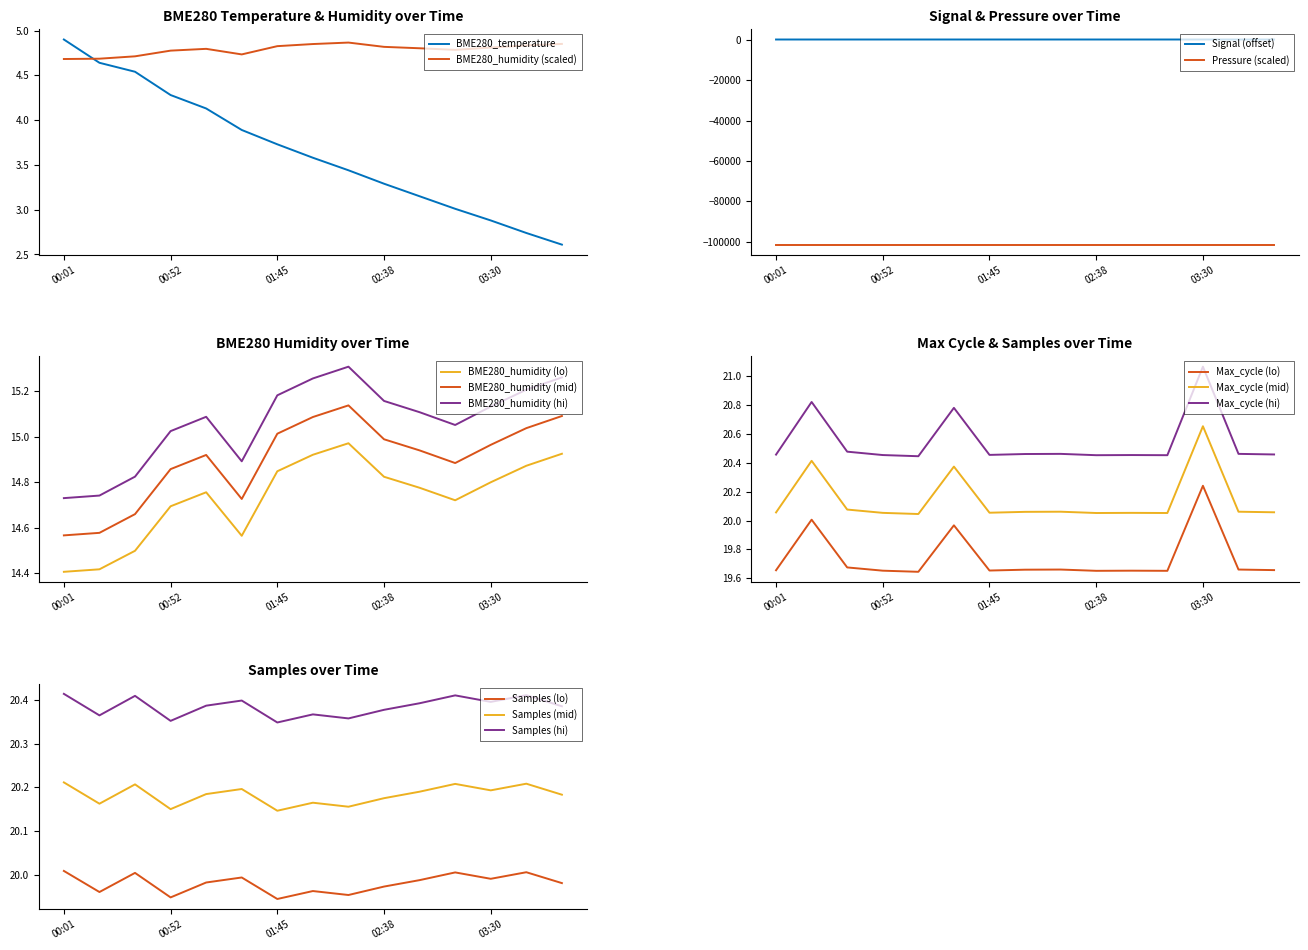

Which category has the highest value in the BME280_temperature series?

00:01